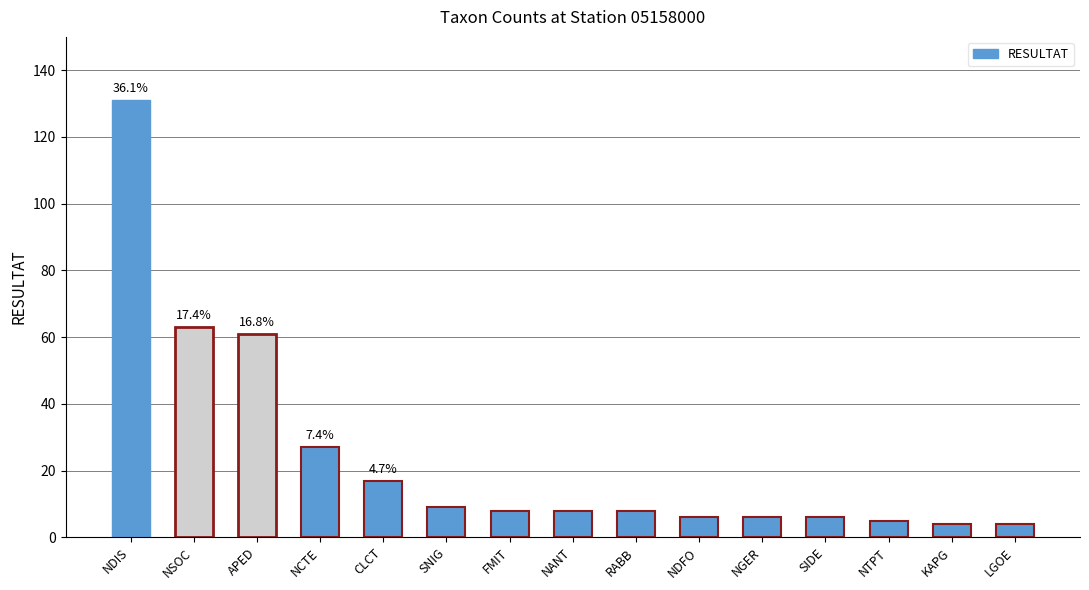

What is the sum of the values at CLCT and SIDE?

23